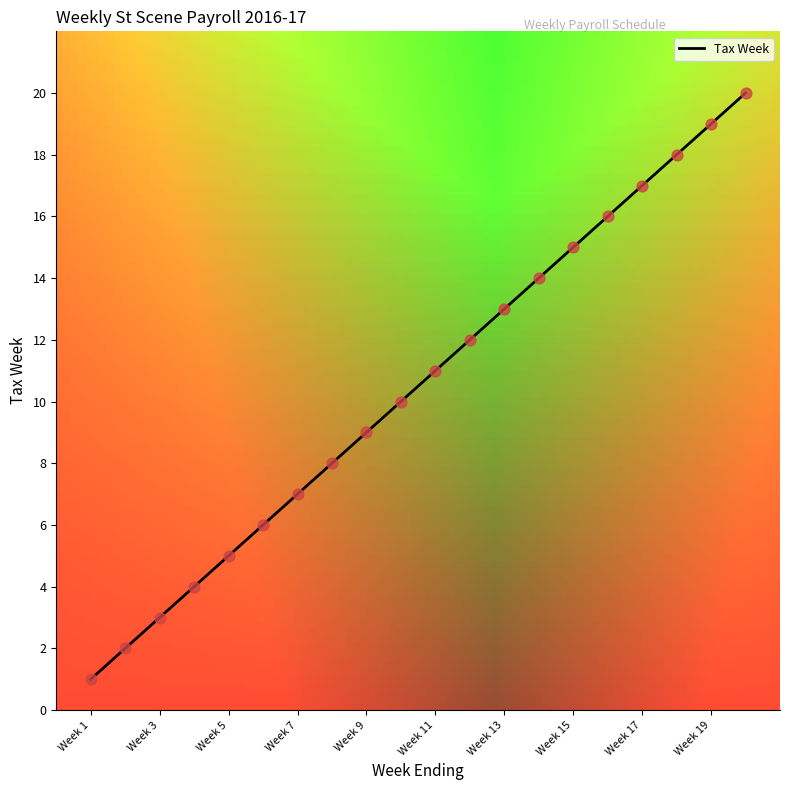

What is the greatest value displayed?

20